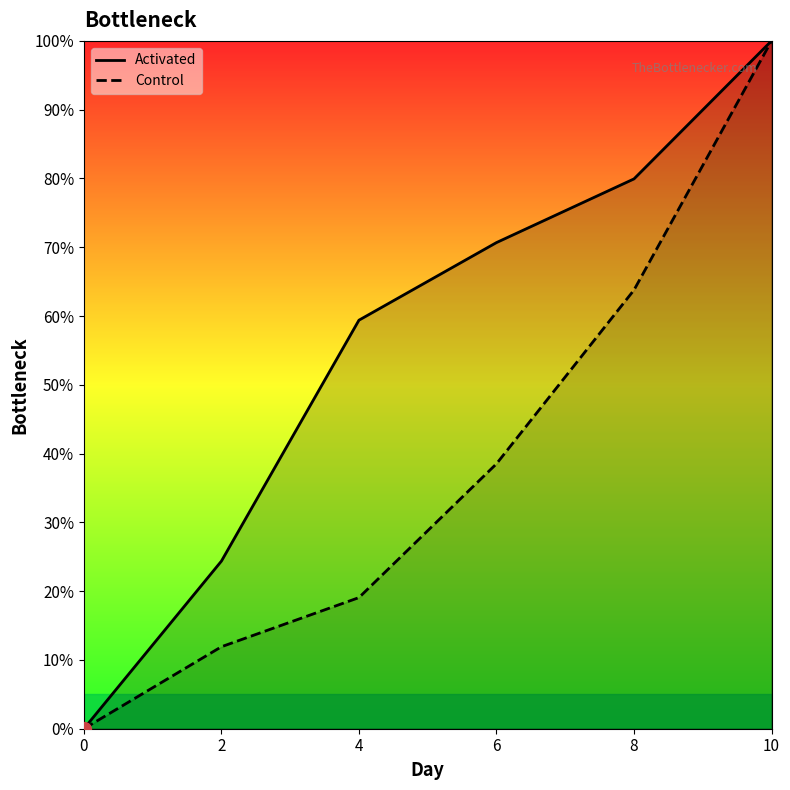

How many lines are shown in the chart?

2